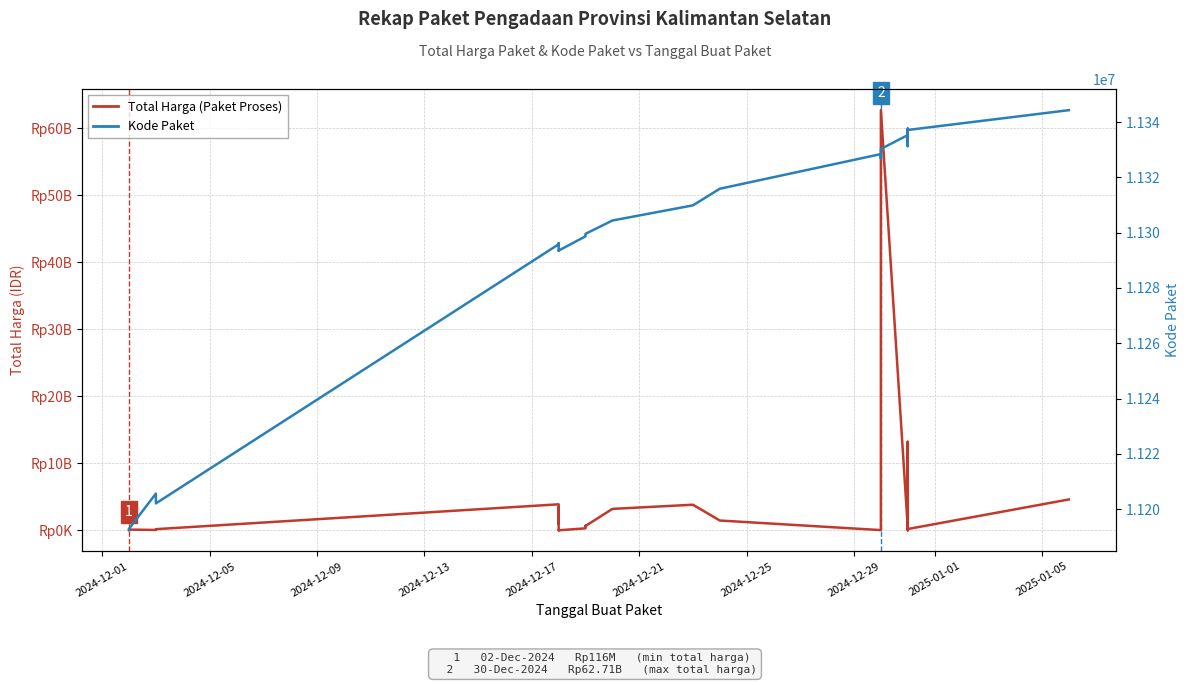

Is this an area chart (filled region under the line)?

No